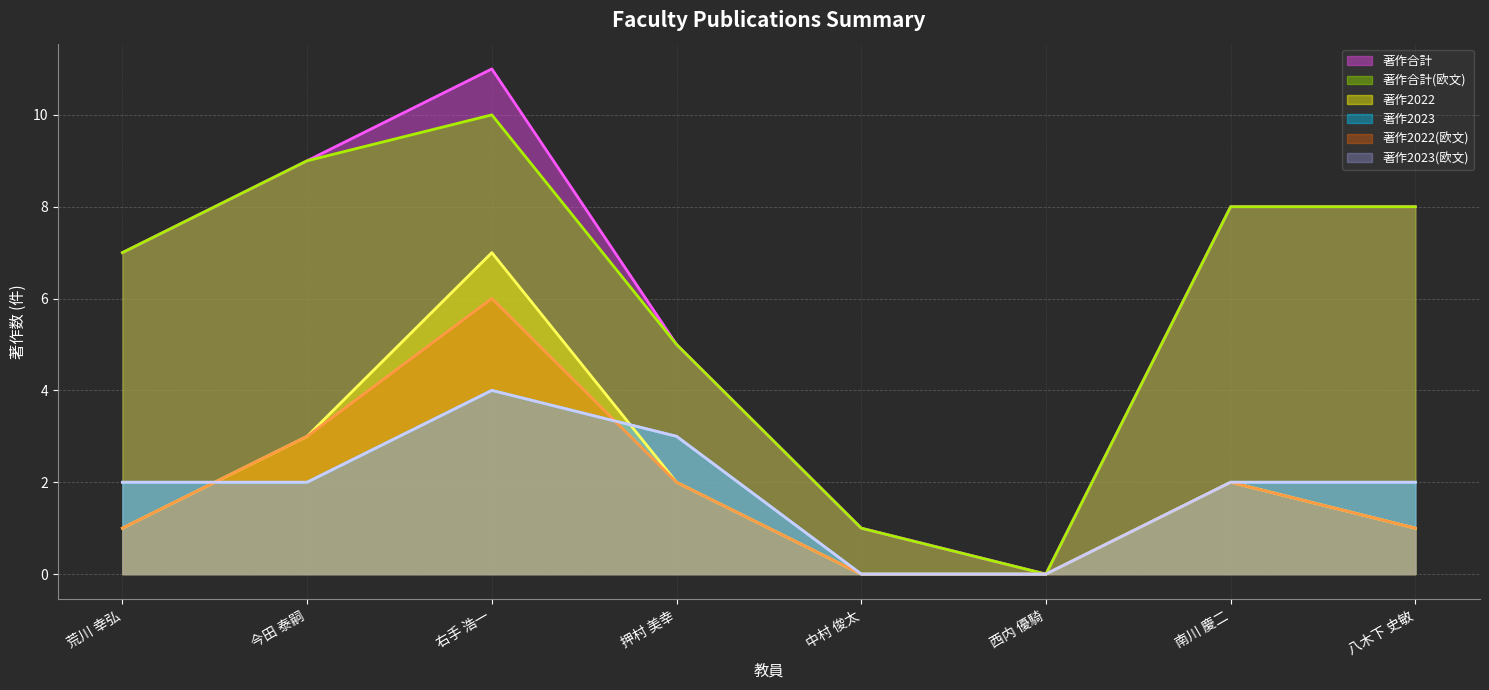

Is it true that 著作合計 equals 9 at 今田 泰嗣?

True